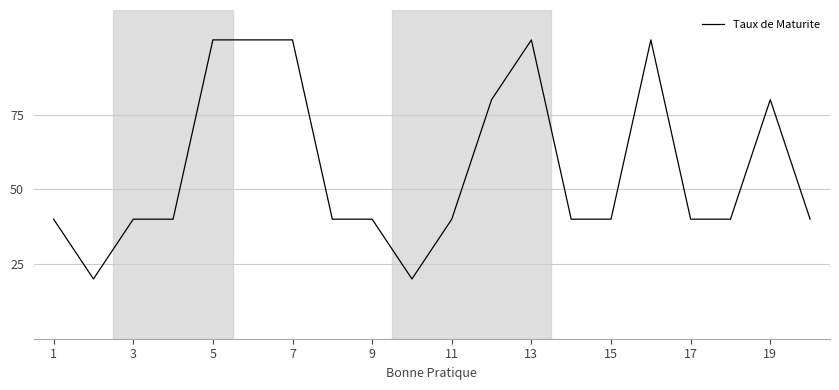

What is the smallest value displayed?

20